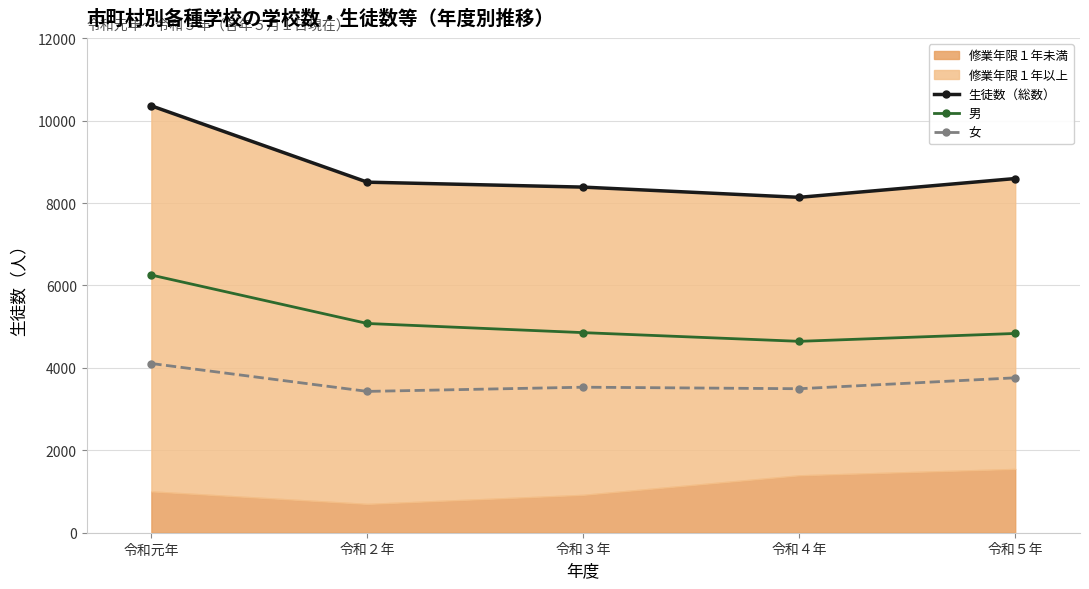

Between 令和元年 and 令和５年, which is larger?

令和元年